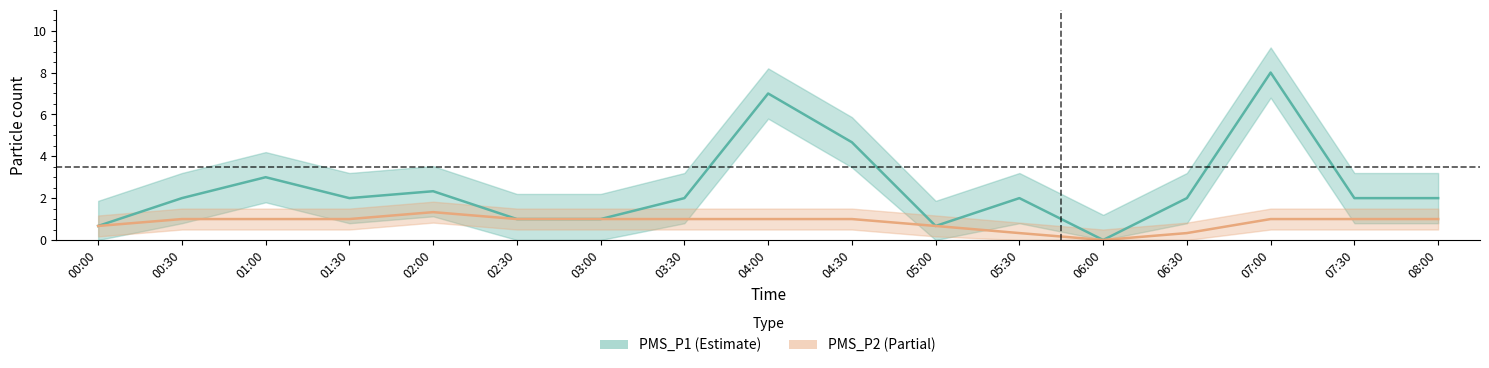

Which category has the lowest value in the PMS_P2 series?

06:00